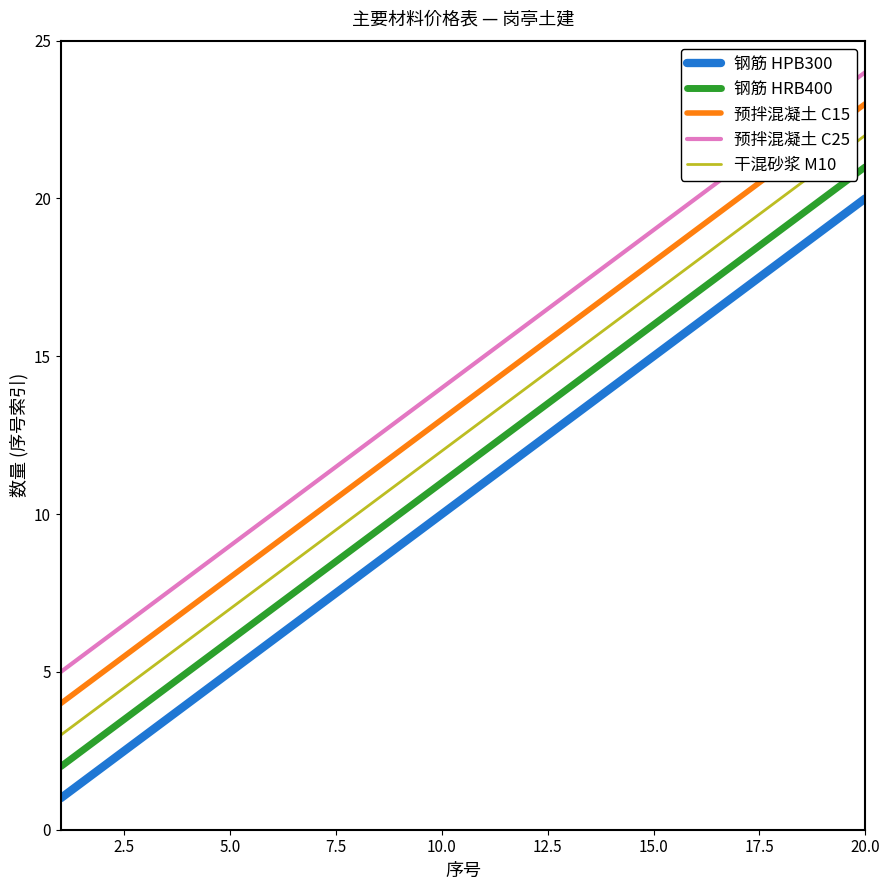

List the series in order of their overall mean, lowest first.

钢筋 HPB300, 钢筋 HRB400, 干混砂浆 M10, 预拌混凝土 C15, 预拌混凝土 C25